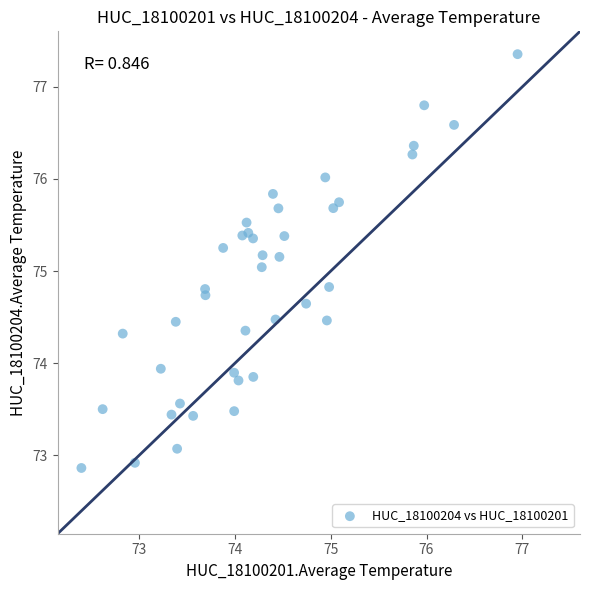

What is the range of X values (max minus min)?

4.6